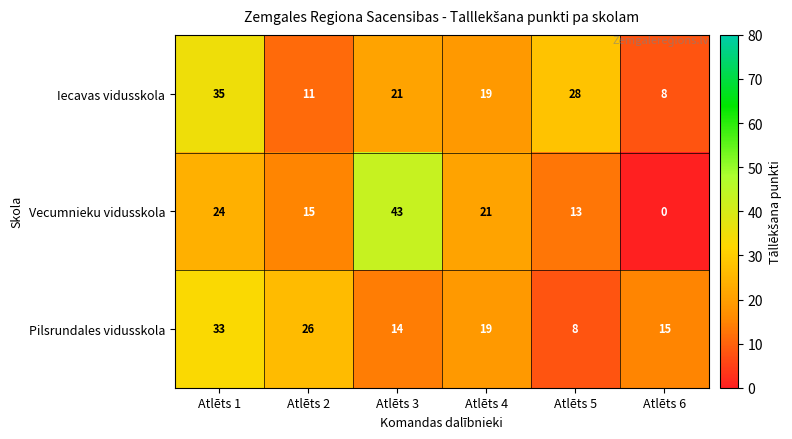

True or false: Pilsrundales vidusskola has a value of 35 at Atlēts 2.

False